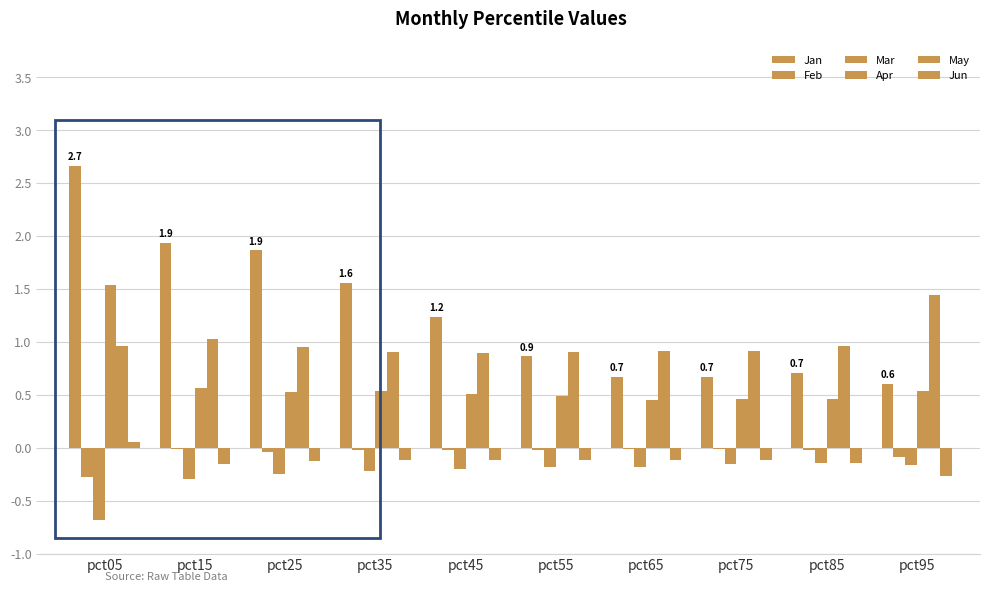

How many values in Jun are above zero?

1